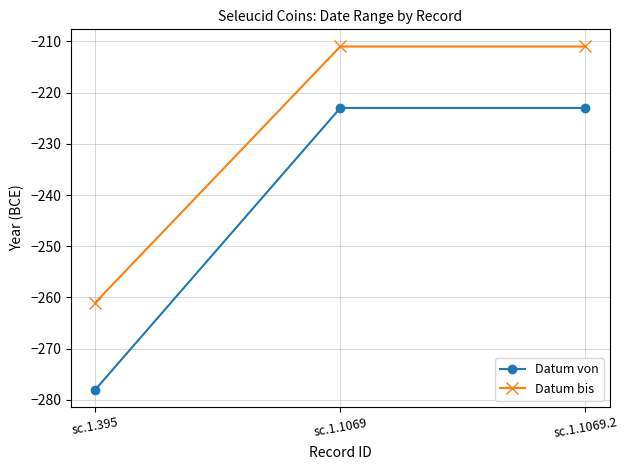

Reading left to right, extract all data points from this chart.

Datum von: -278	-223	-223
Datum bis: -261	-211	-211